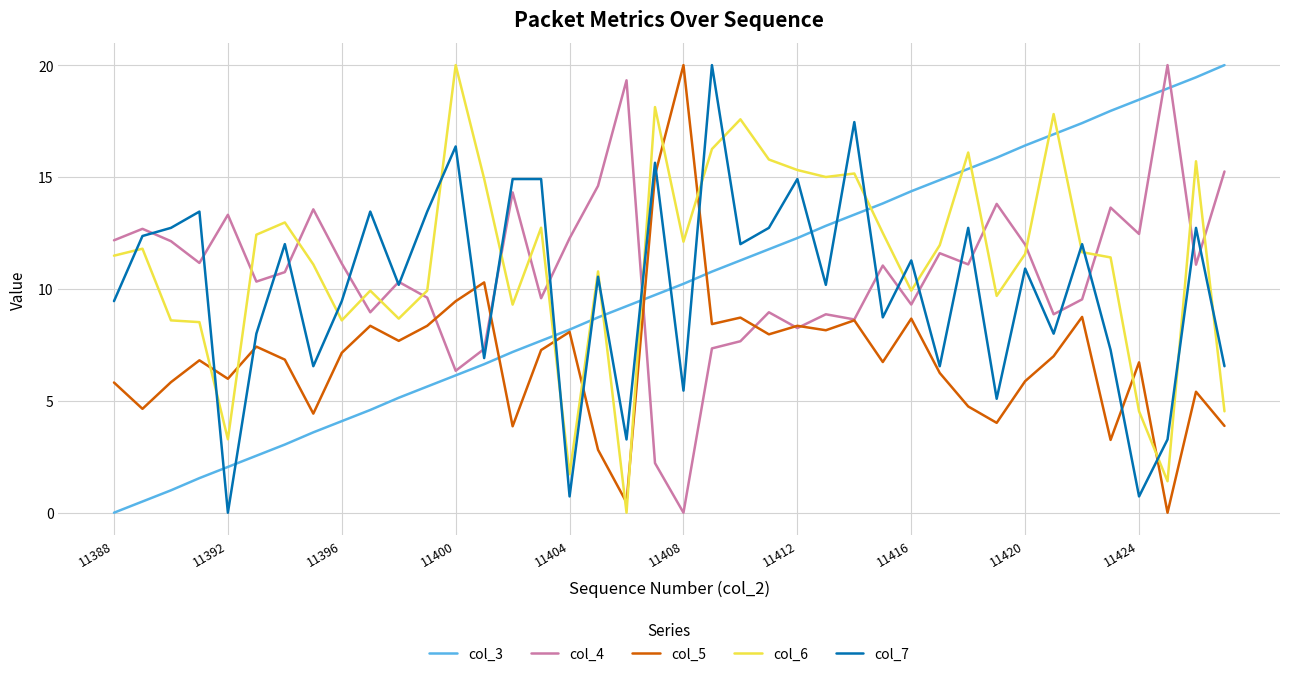

After their last crossing, which series has the higher values: col_5 or col_6?

col_6